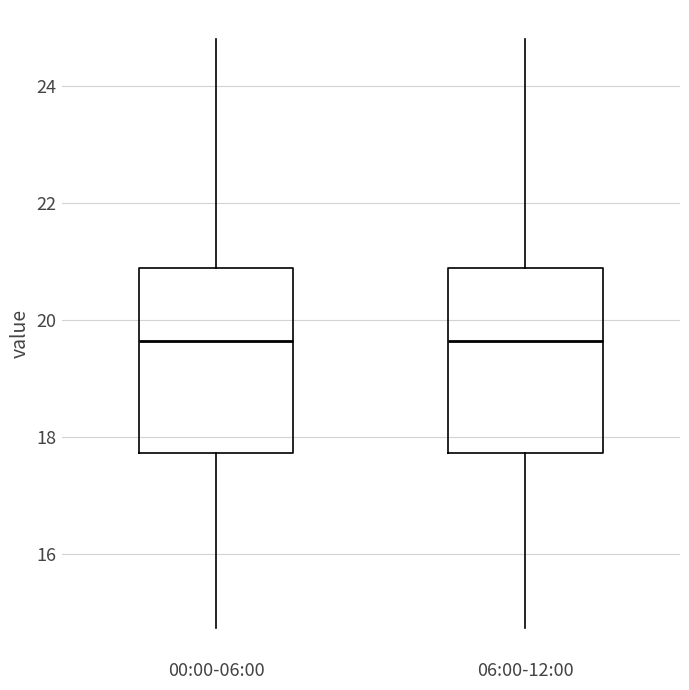

Reading left to right, read every box against the y-axis: the position of its median line, the range the box covers, and the ends of its whiskers. The values are not printed on the chart, so give them approximately, as read against the axis.

00:00-06:00: median 19.6, box 17.8 to 20.8, whiskers 14.8 to 24.8
06:00-12:00: median 19.6, box 17.8 to 20.8, whiskers 14.8 to 24.8